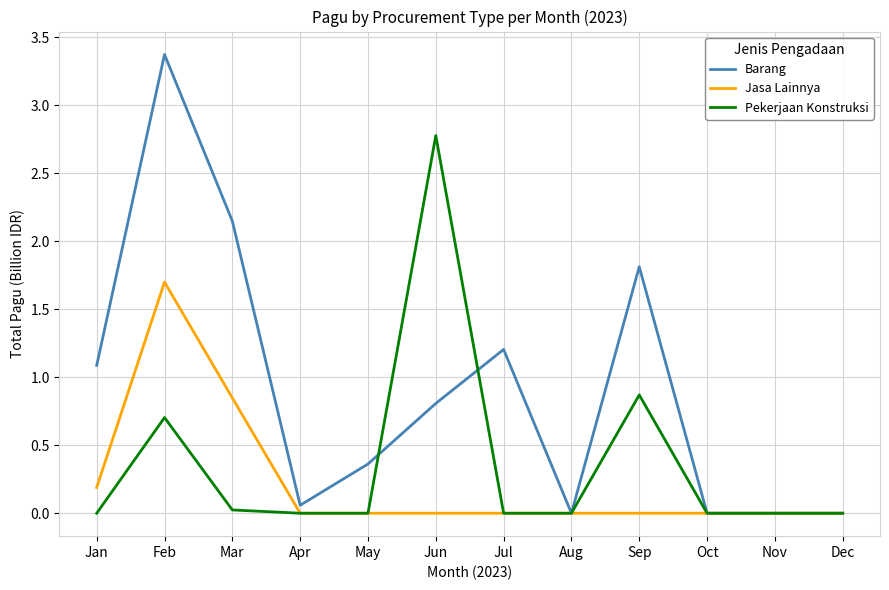

Does the chart display data point markers on the line(s)?

No